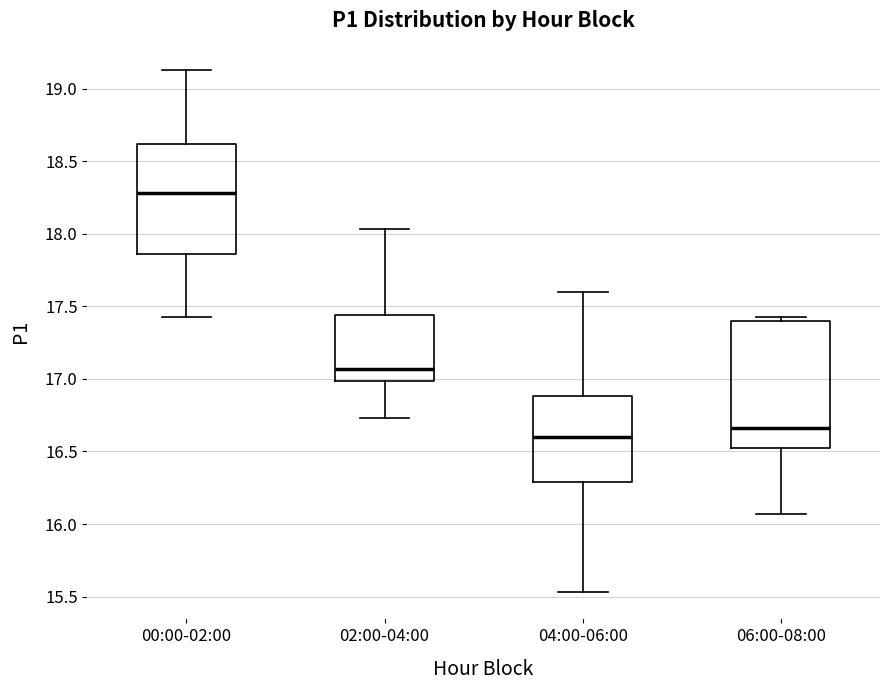

Reading left to right, read every box against the y-axis: the position of its median line, the range the box covers, and the ends of its whiskers. The values are not printed on the chart, so give them approximately, as read against the axis.

00:00-02:00: median 18.30, box 17.85 to 18.60, whiskers 17.45 to 19.15
02:00-04:00: median 17.05, box 17.00 to 17.45, whiskers 16.75 to 18.05
04:00-06:00: median 16.60, box 16.30 to 16.90, whiskers 15.55 to 17.60
06:00-08:00: median 16.65, box 16.50 to 17.40, whiskers 16.05 to 17.45